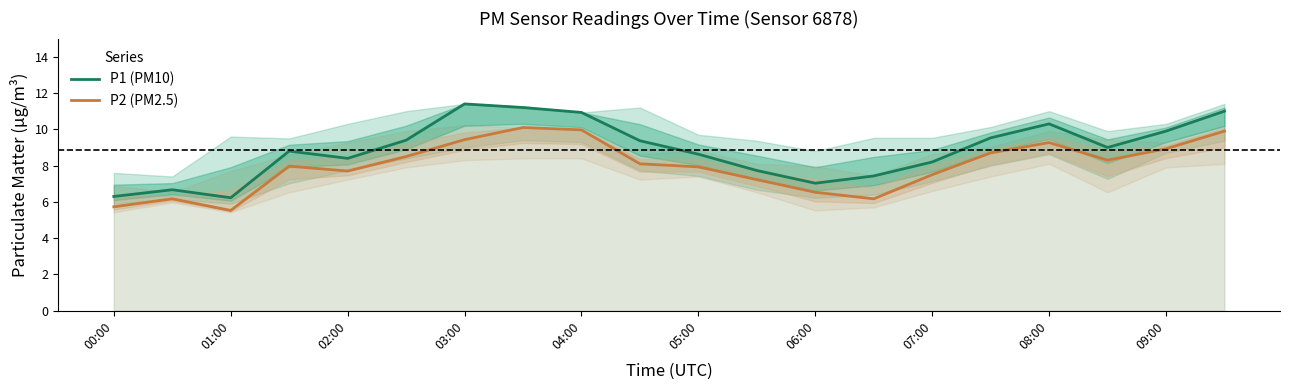

What is the difference between the highest and lowest values at 06:00?

0.5